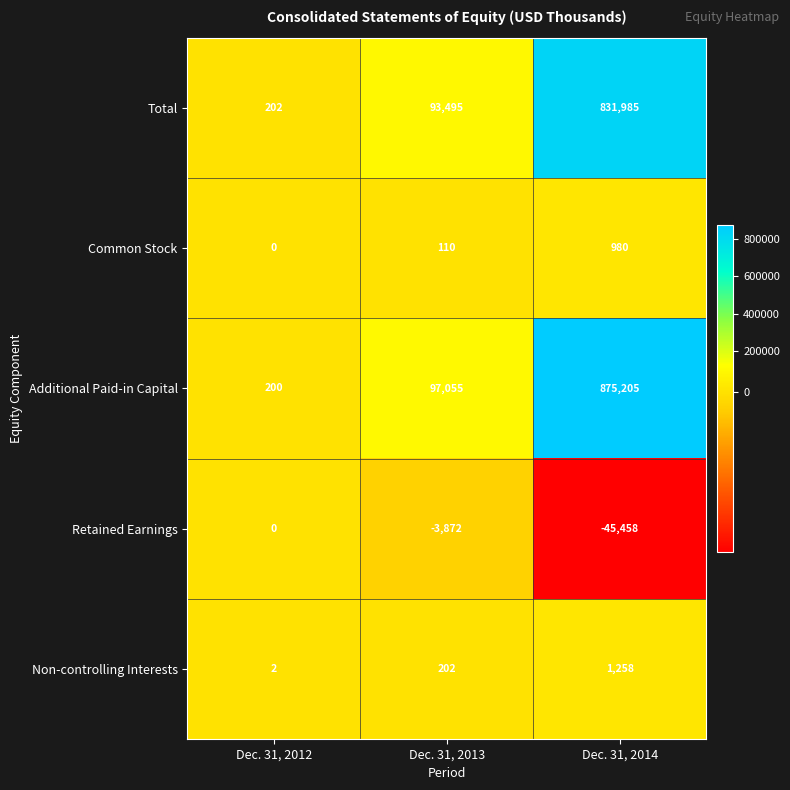

Which category has the highest value across all series?

Dec. 31, 2014